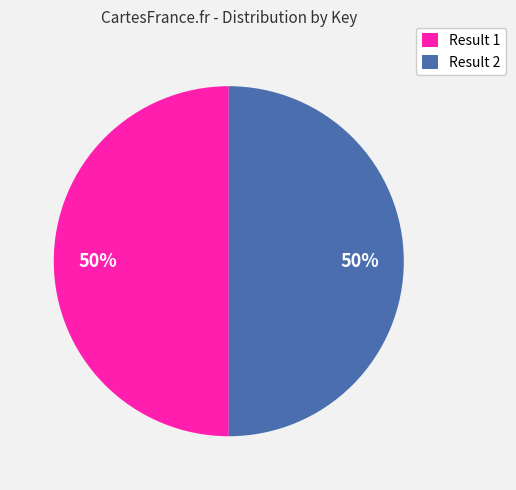

Is the sum of Result 1 and Result 2 greater than half?

Yes